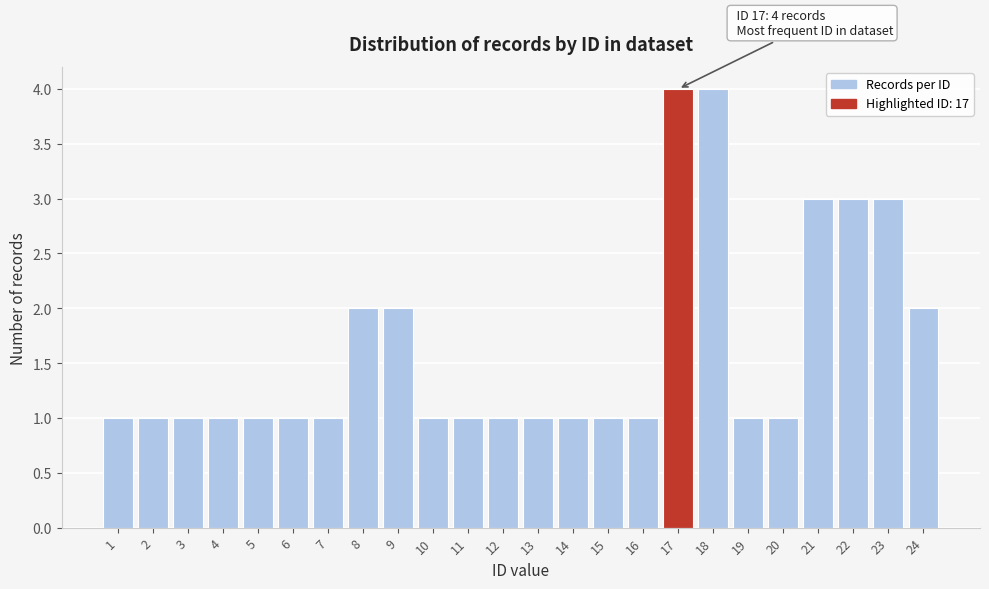

Reading left to right, what are all the values shown in this chart?

1=1	2=1	3=1	4=1	5=1	6=1	7=1	8=2	9=2	10=1	11=1	12=1	13=1	14=1	15=1	16=1	17=4	18=4	19=1	20=1	21=3	22=3	23=3	24=2